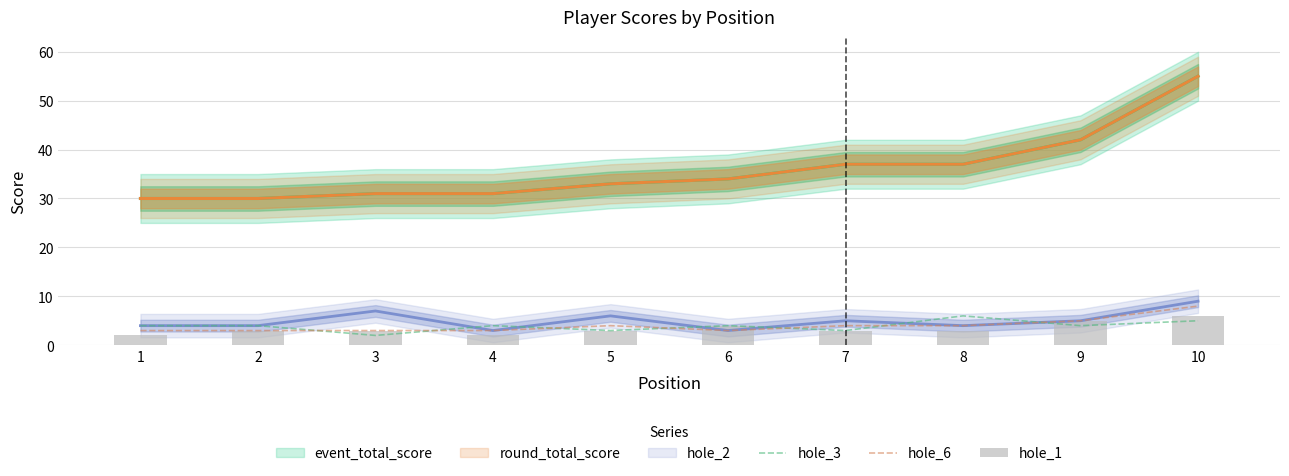

Reading right to left, extract all data points from this chart.

hole_3: 10=5	9=4	8=6	7=3	6=4	5=3	4=4	3=2	2=4	1=4
hole_6: 10=8	9=5	8=4	7=4	6=3	5=4	4=3	3=3	2=3	1=3
hole_1: 10=6	9=5	8=3	7=3	6=4	5=3	4=2	3=3	2=3	1=2